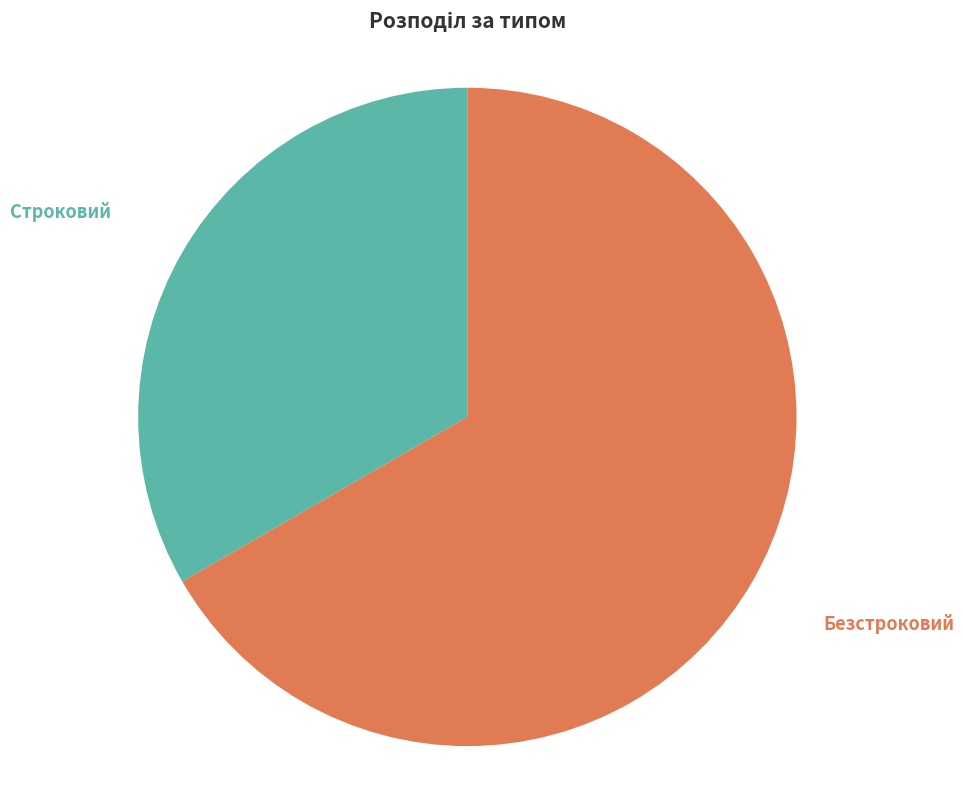

Is there any slice that represents more than half of the pie?

Yes